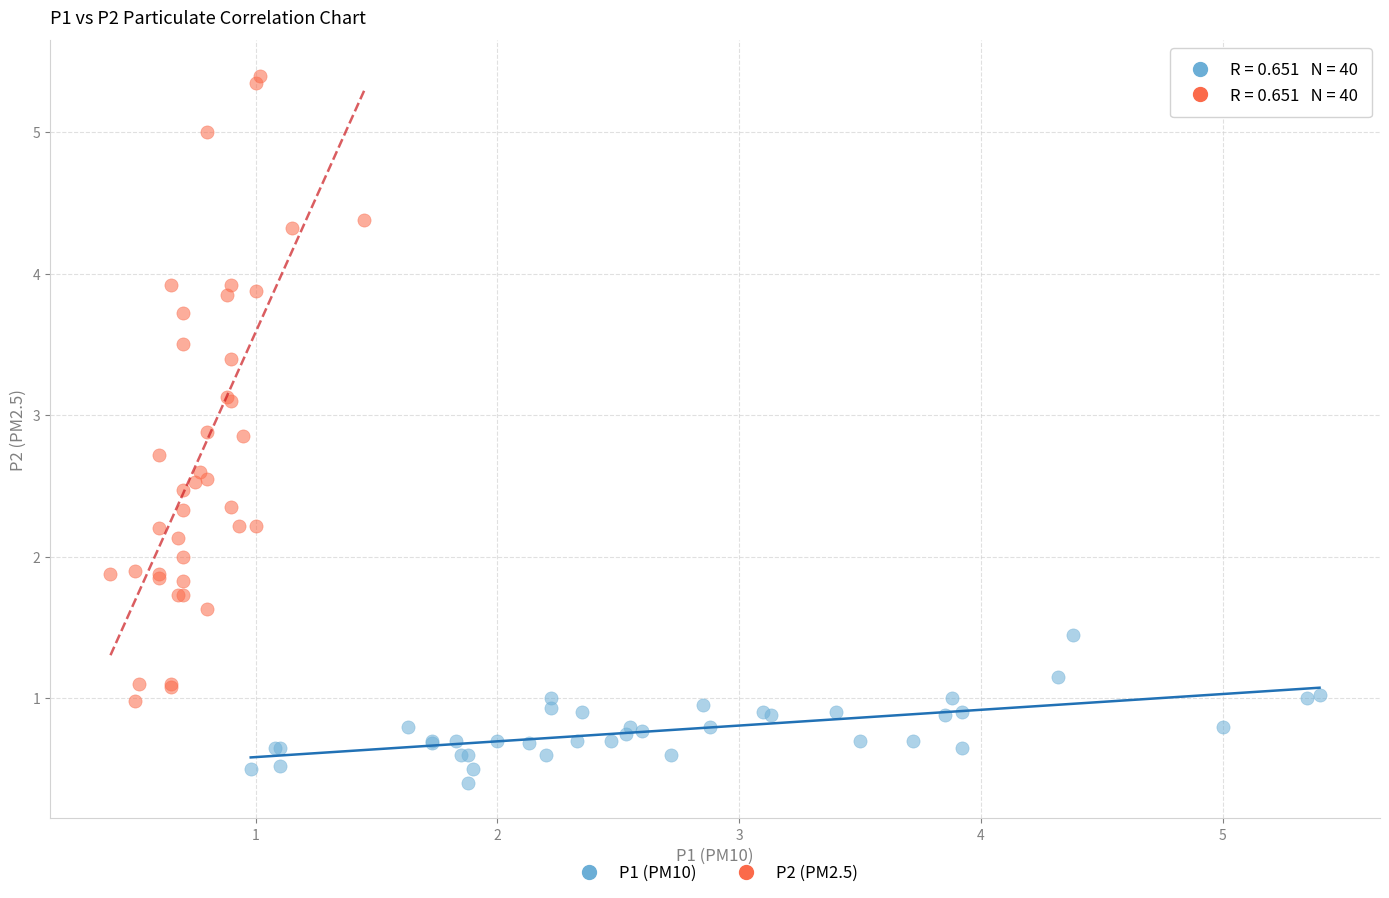

Which series has the largest Y range (max minus min)?

P2 (PM2.5)